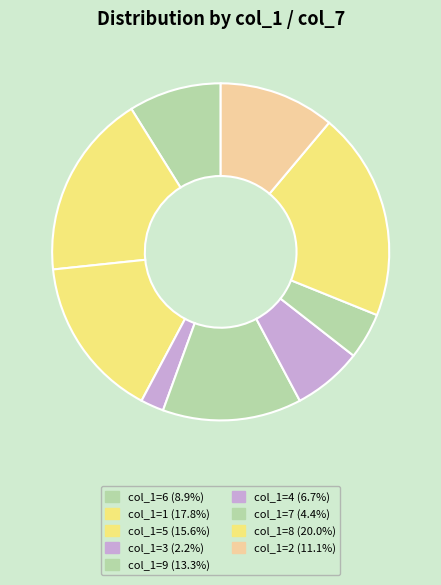

How many segments does this pie chart have?

9